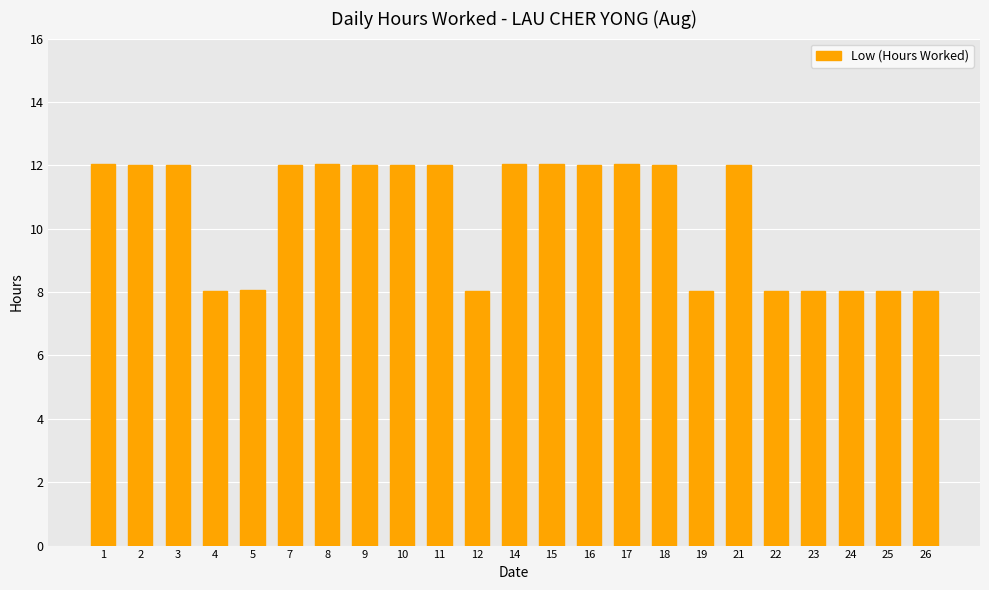

What is the greatest value displayed?

12.0